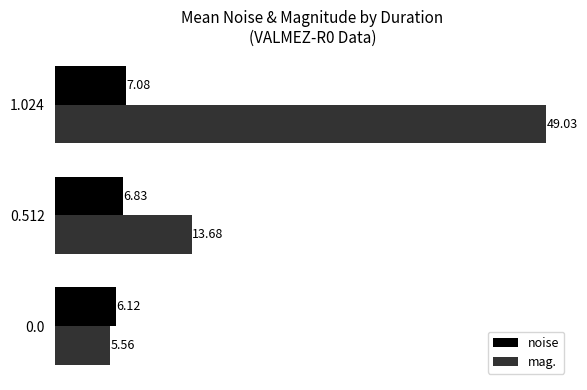

At which category is the sum across all series the highest?

1.024